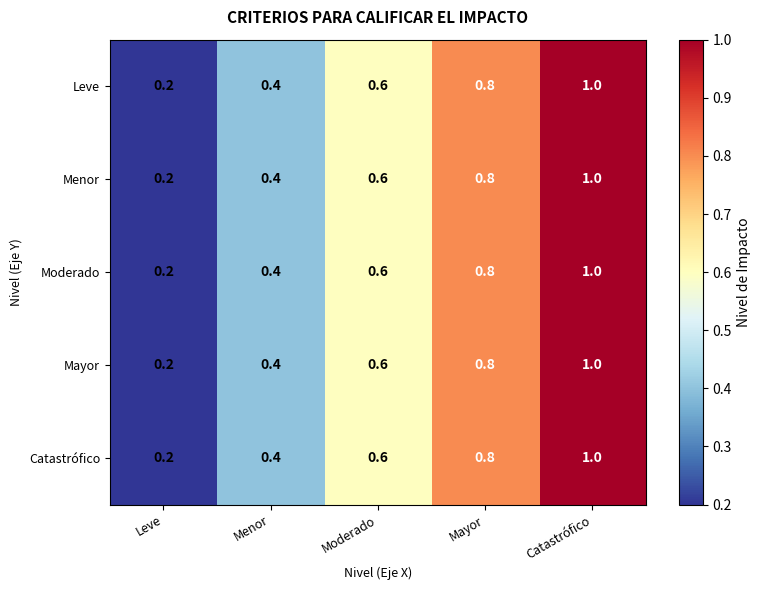

List the labels in order of Menor value, largest first.

Catastrófico, Mayor, Moderado, Menor, Leve